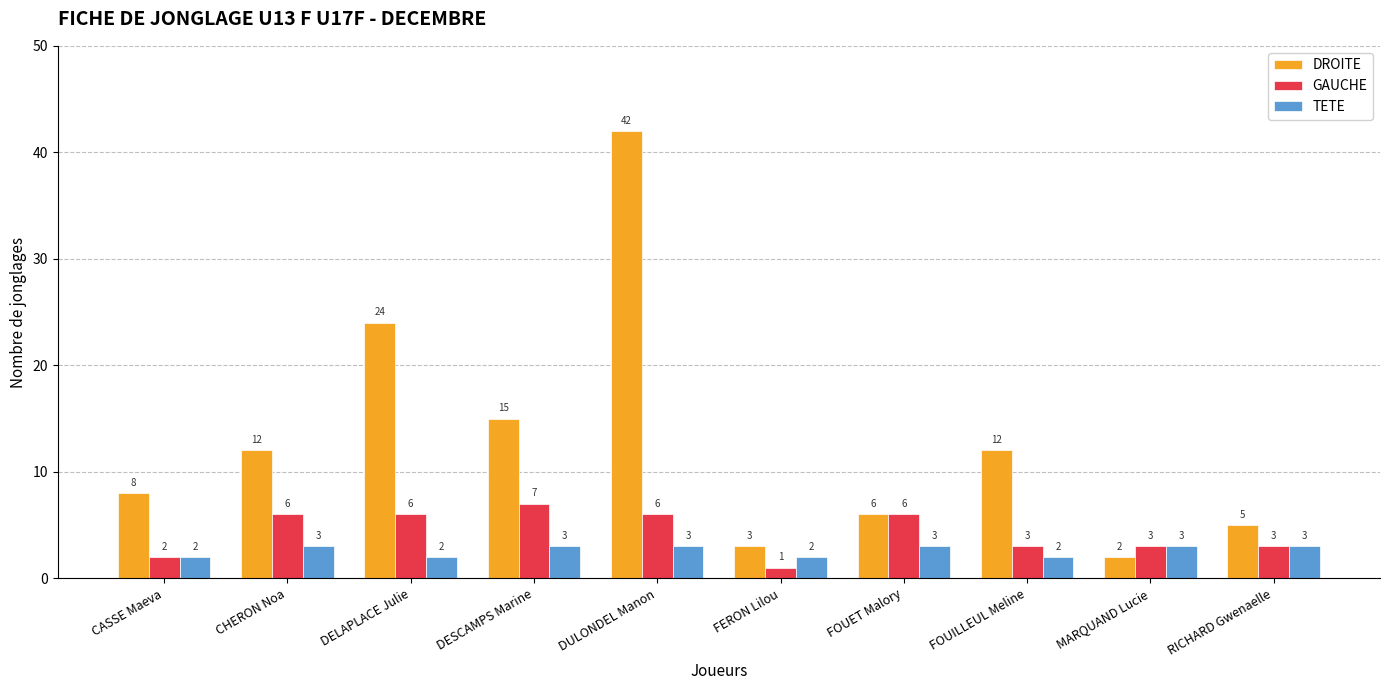

What is the maximum value for GAUCHE?

7